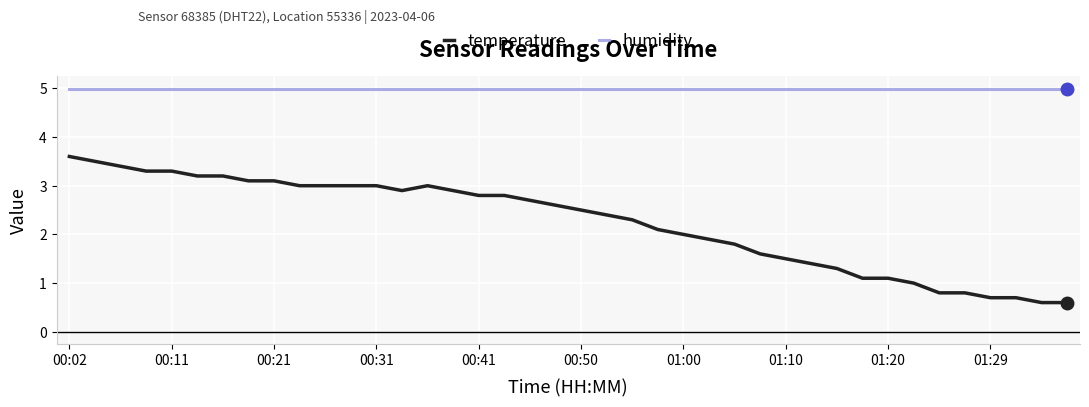

Rank the series by their maximum value, from highest to lowest.

humidity, temperature